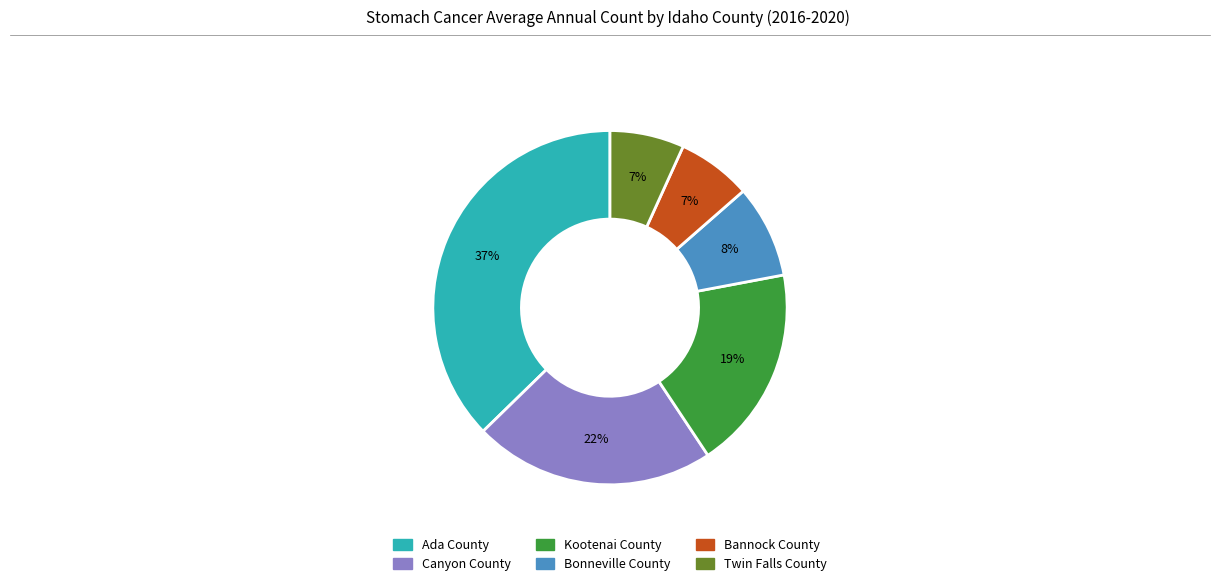

How many slices are in this pie chart?

6